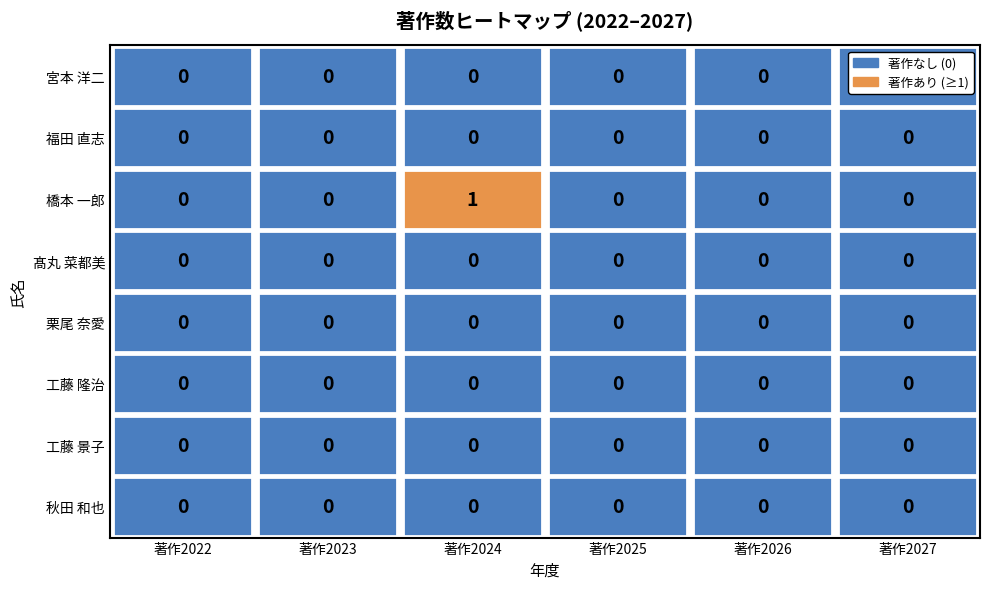

Reading left to right, what are all the values shown in this chart?

秋田 和也: 0	0	0	0	0	0
工藤 景子: 0	0	0	0	0	0
工藤 隆治: 0	0	0	0	0	0
栗尾 奈愛: 0	0	0	0	0	0
髙丸 菜都美: 0	0	0	0	0	0
橋本 一郎: 0	0	1	0	0	0
福田 直志: 0	0	0	0	0	0
宮本 洋二: 0	0	0	0	0	0